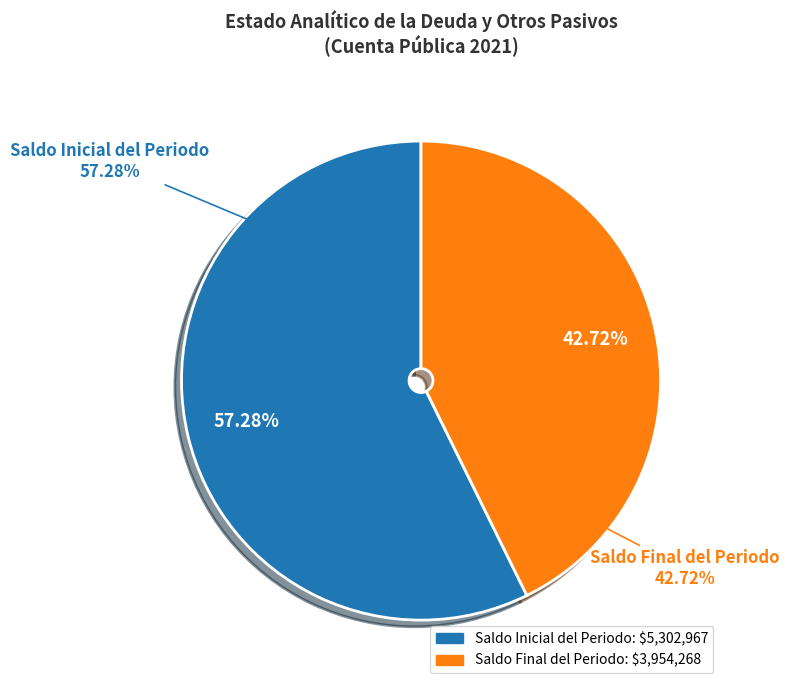

Does Saldo Final del Periodo represent more than half of the total?

No